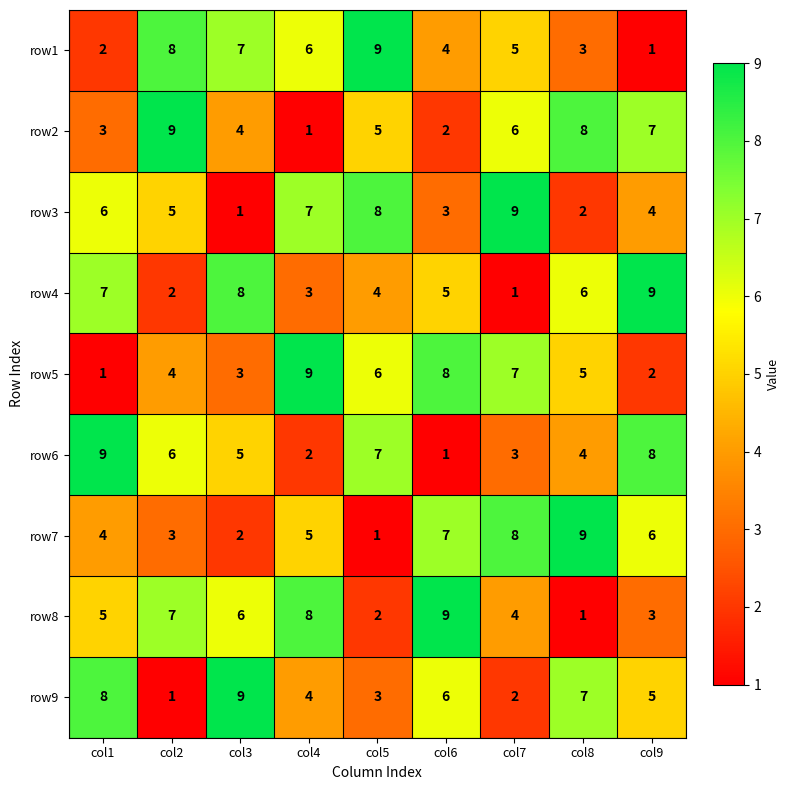

True or false: row5 has a value of 7 at col7.

True